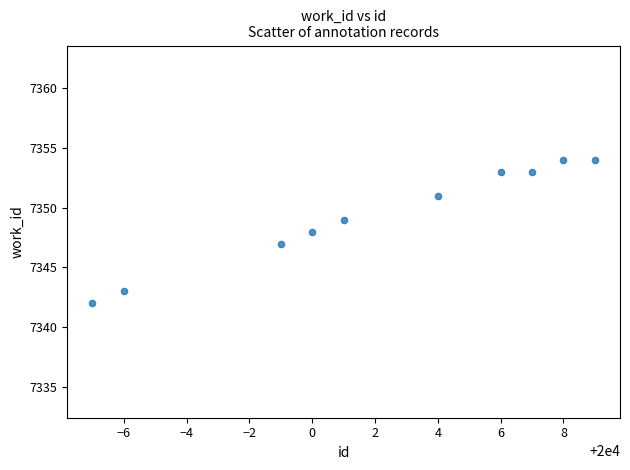

What is the range of X values (max minus min)?

16